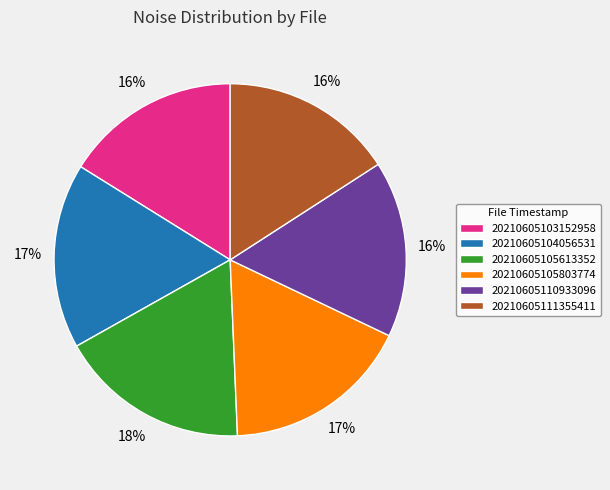

Is the sum of 20210605111355411 and 20210605110933096 greater than half?

No